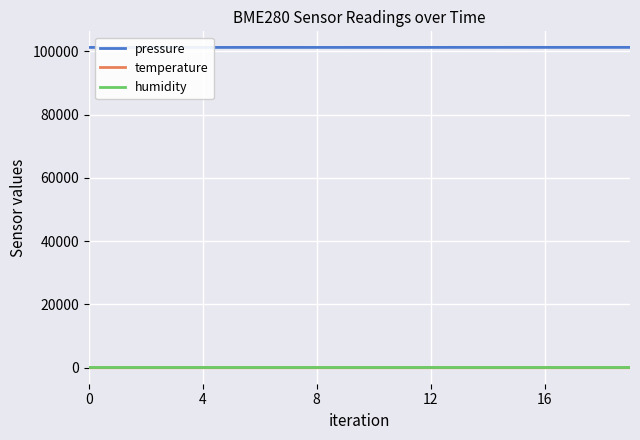

What is the difference between the second highest and minimum values in the temperature series?

0.3